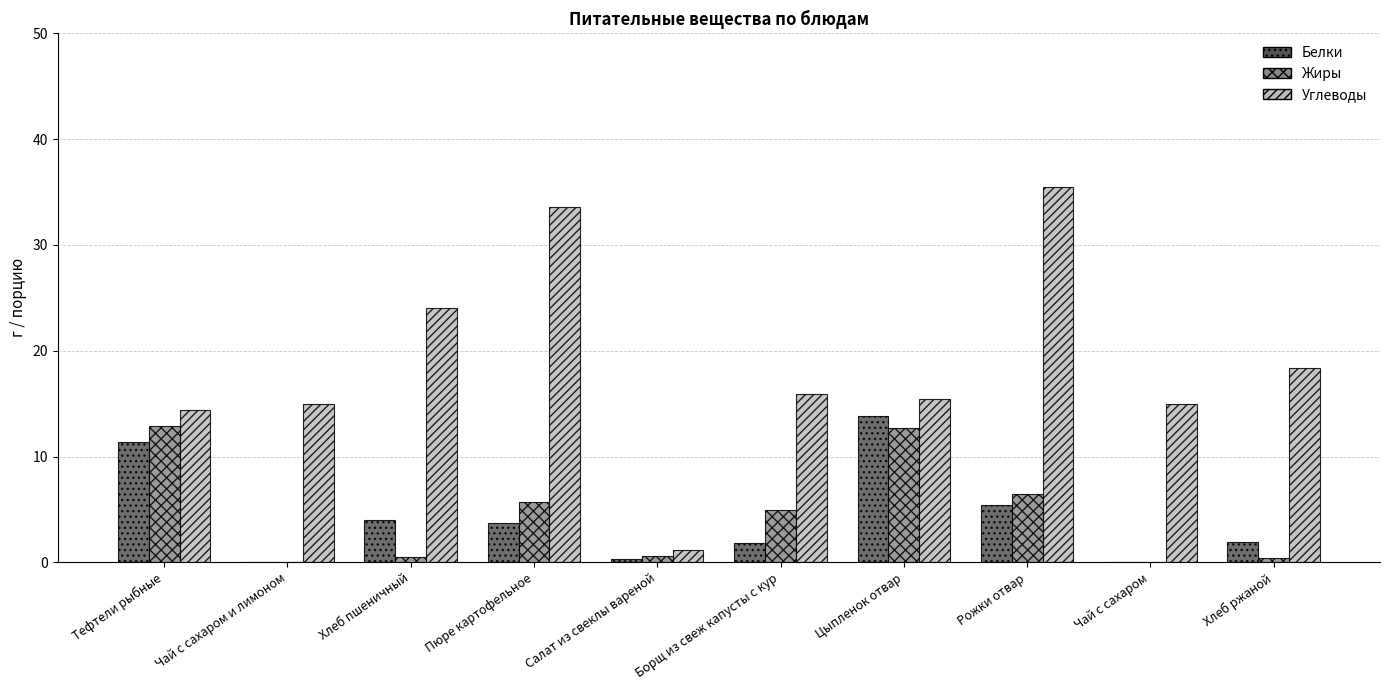

What is the sum of all Жиры values?

44.2